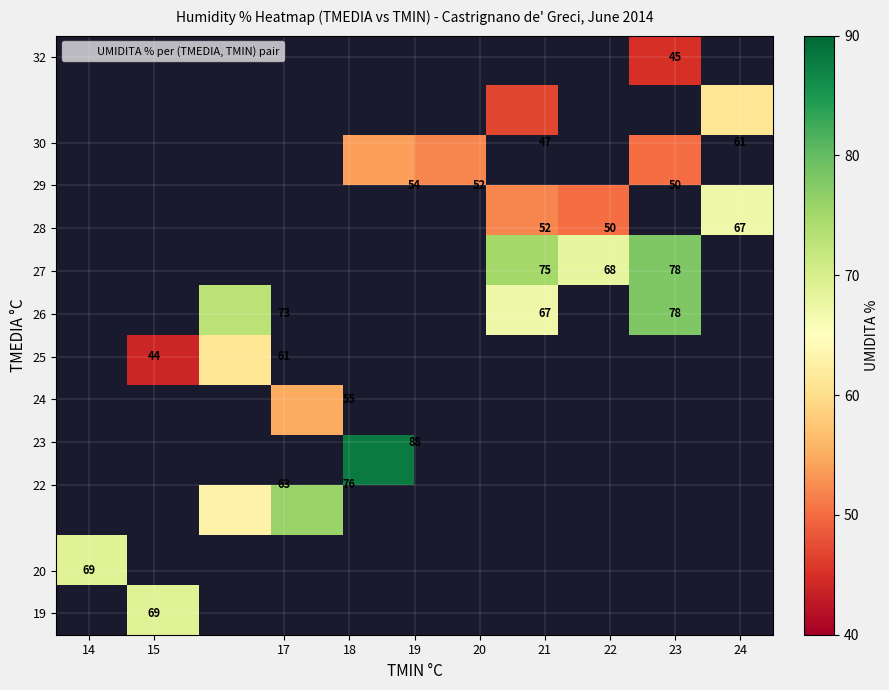

Count the number of categories in the chart.

10